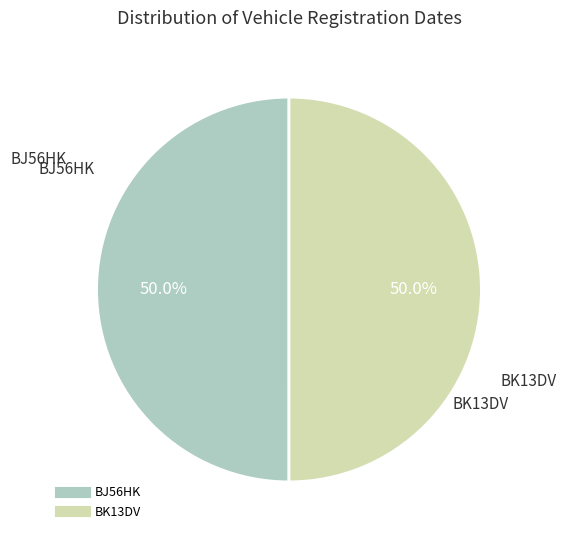

What is the ratio of the value at BK13DV to the value at BJ56HK?

1.0